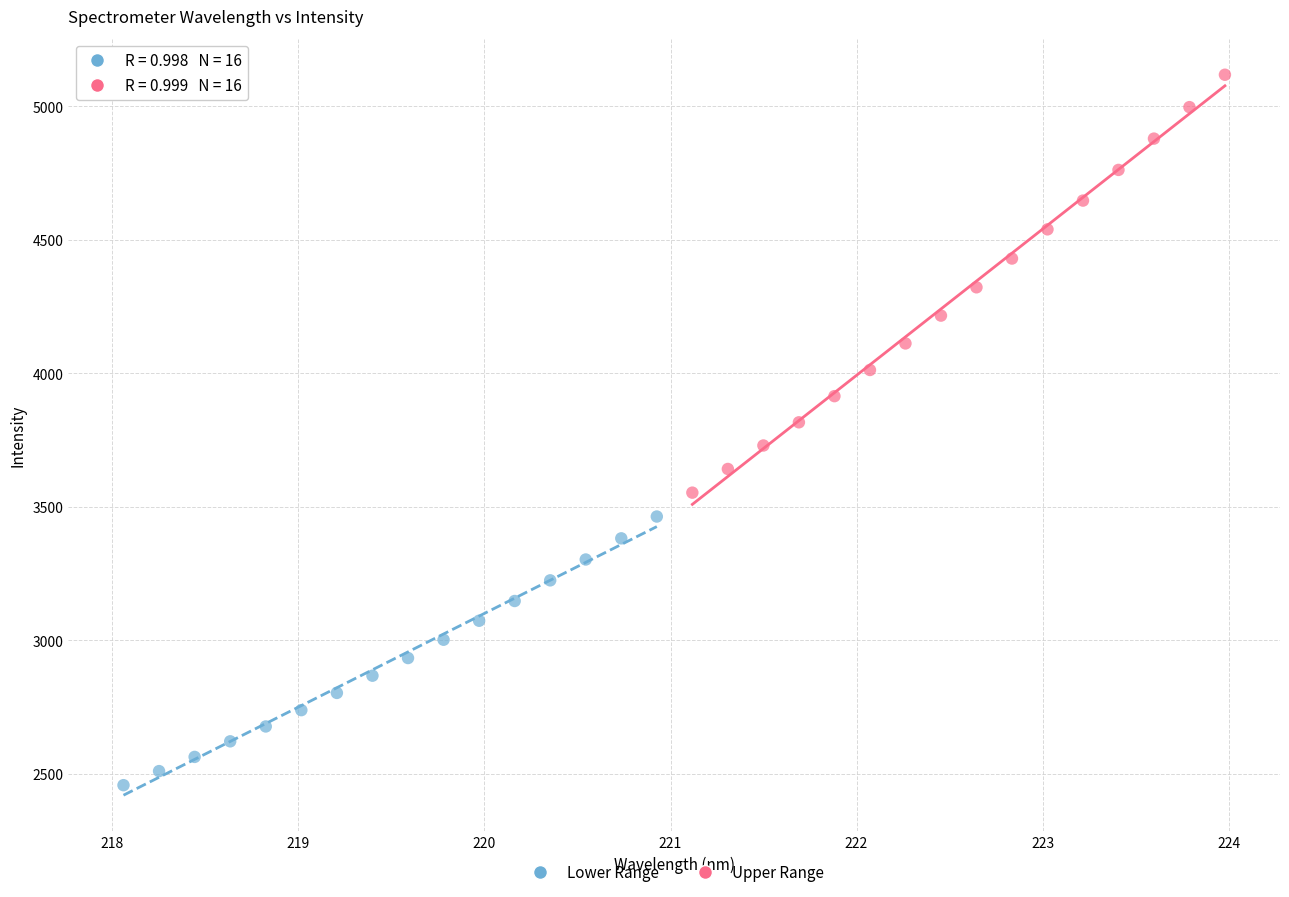

Which series has the largest Y range (max minus min)?

Upper Range